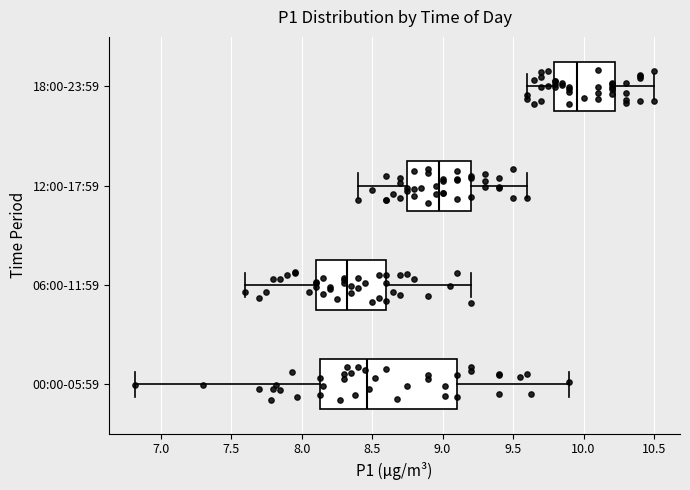

Which box has the furthest to the right median line?

18:00-23:59